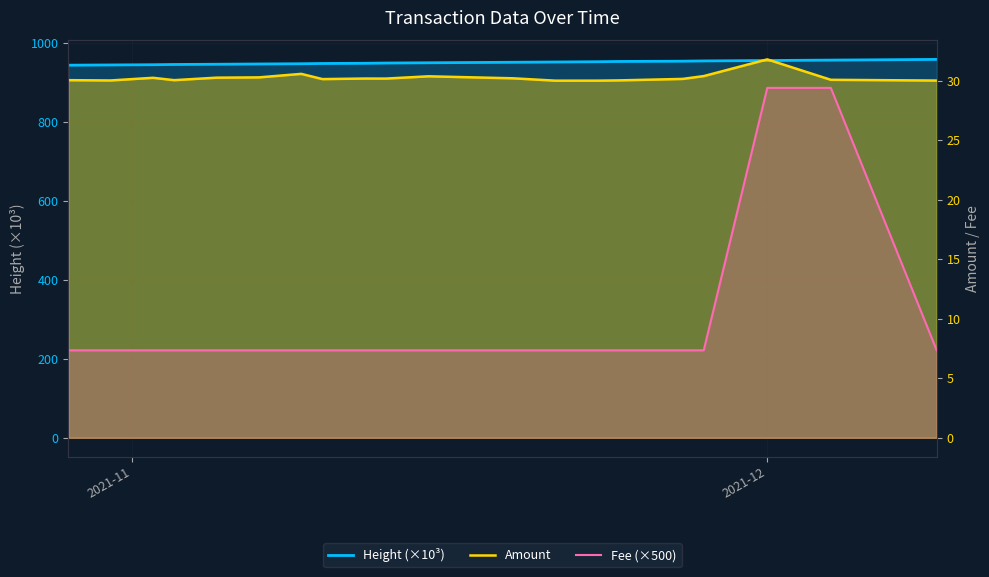

Which label corresponds to the smallest value in the chart?

2021-11